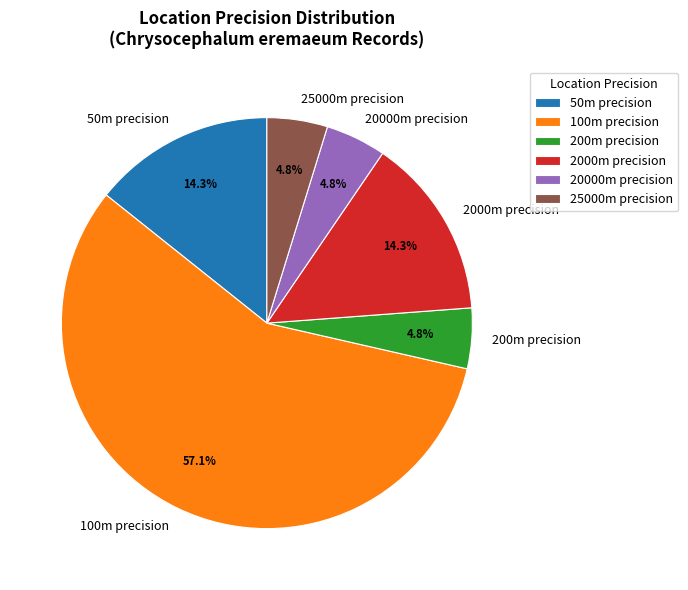

To the nearest percent, what is the difference between the largest and smallest slice percentages?

52%